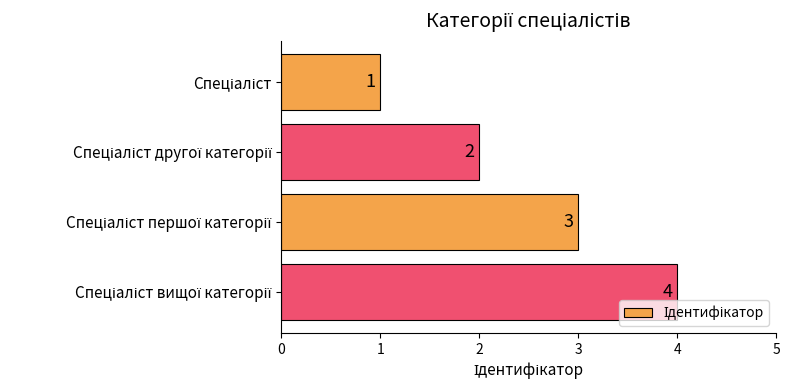

How many data points are less than 3?

2